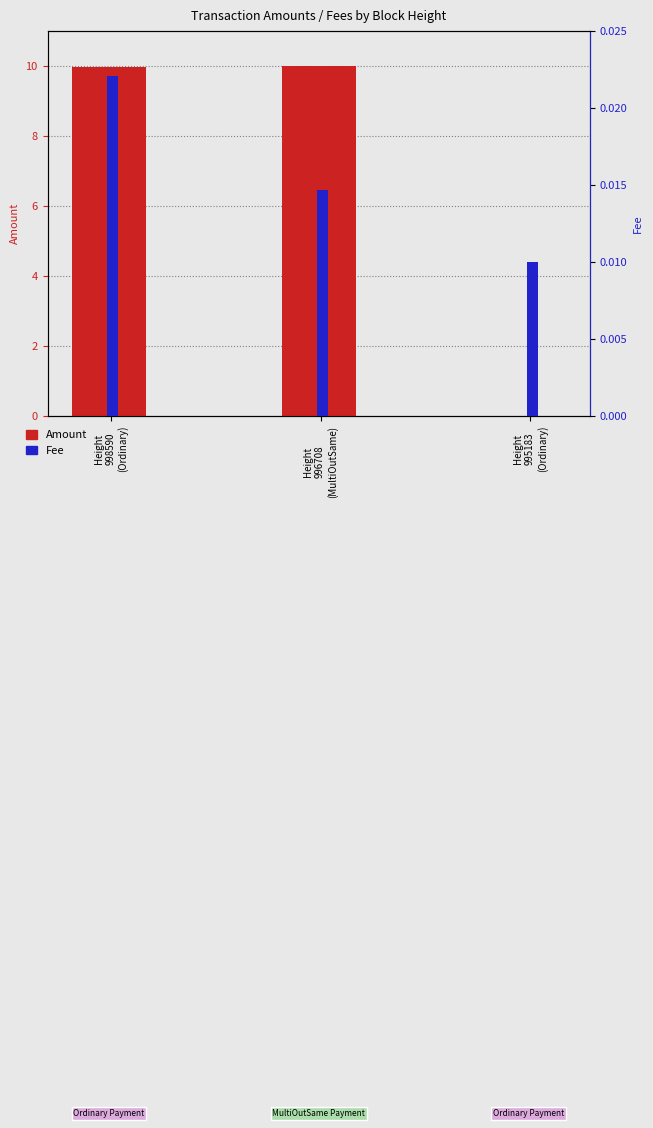

What is the total value across all series at Height
996708
(MultiOutSame)?

10.0